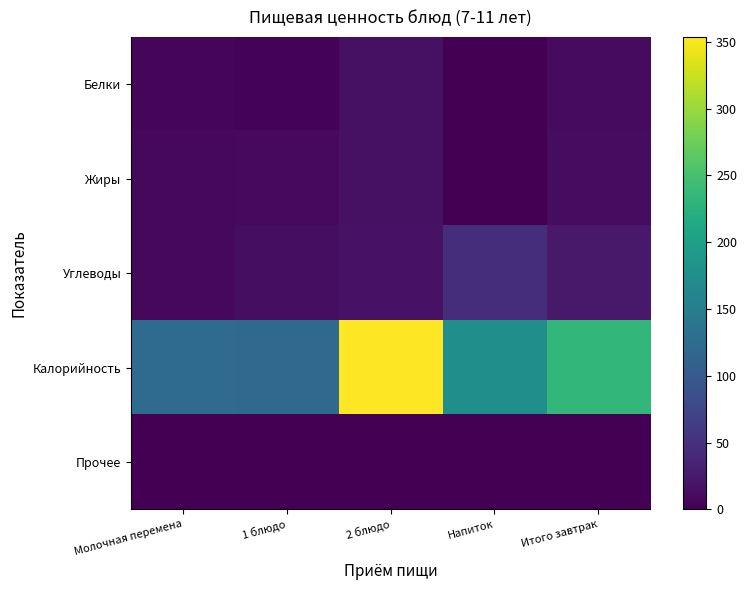

Which series has the largest total across all categories?

Калорийность